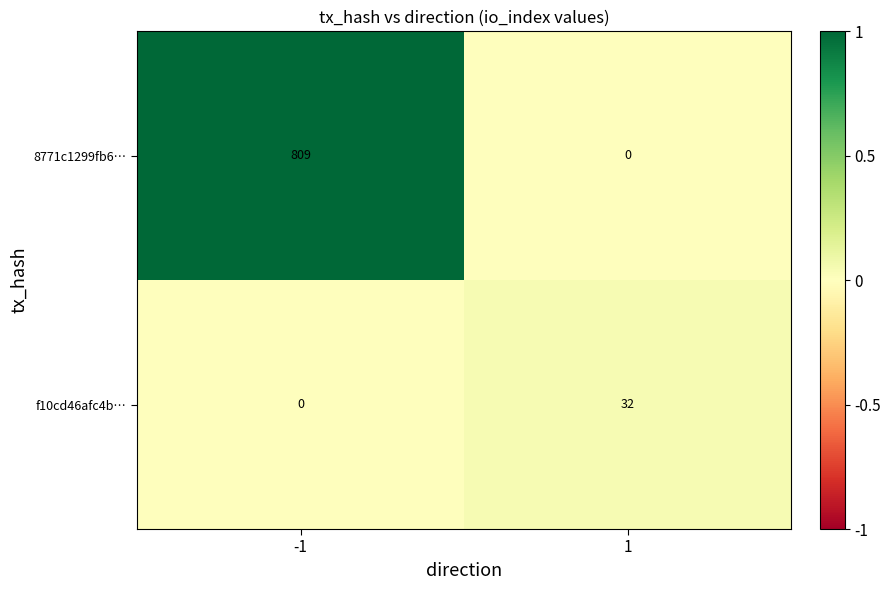

Rank the series by their average value, from lowest to highest.

f10cd46afc4b…, 8771c1299fb6…